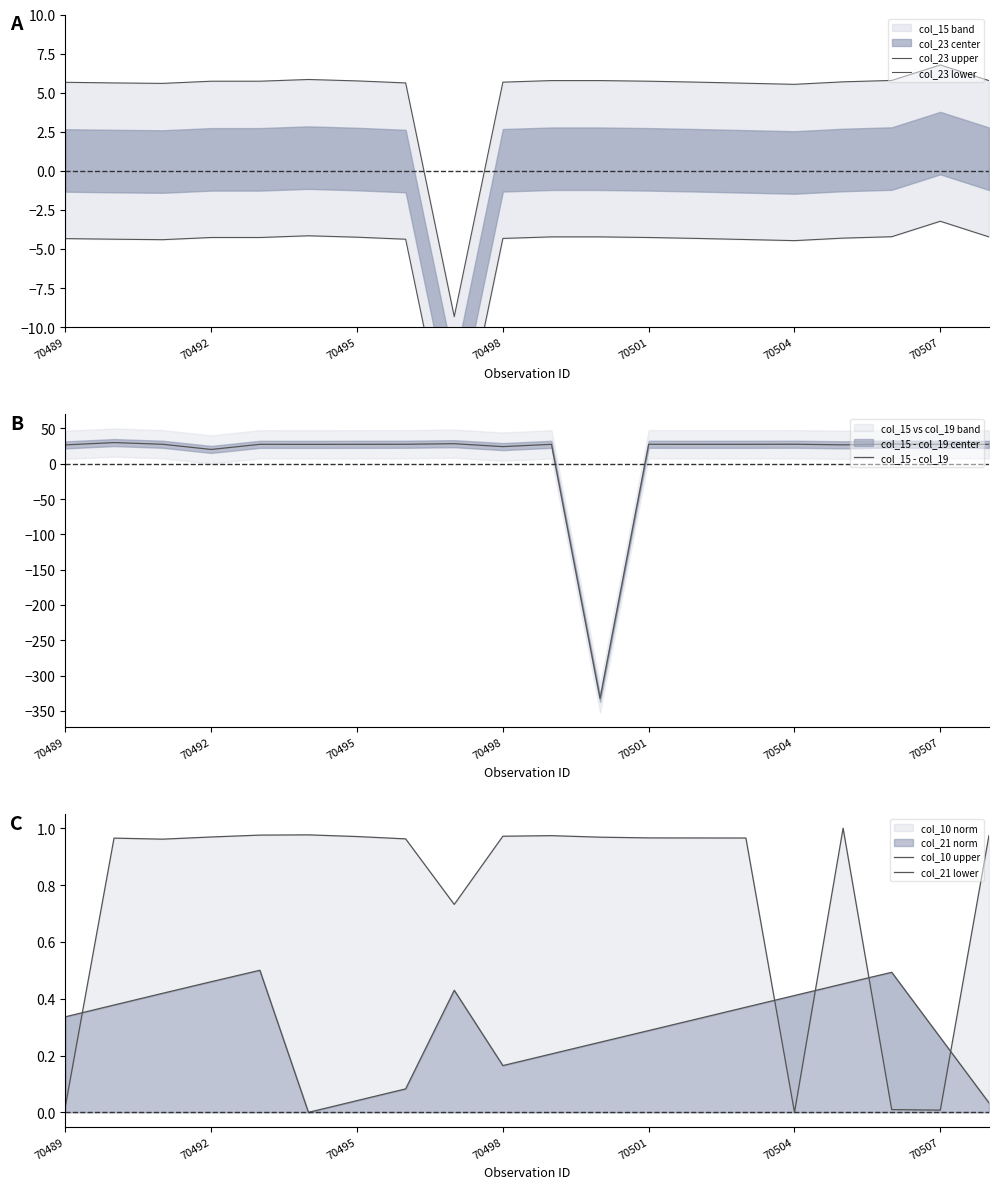

How many data points in col_23 upper are less than 5?

1